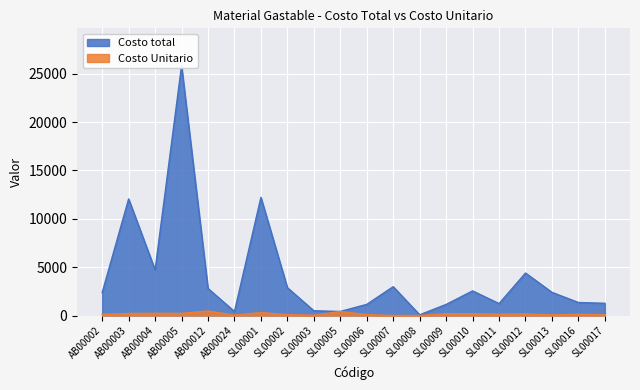

Which series has the largest total across all categories?

Costo total